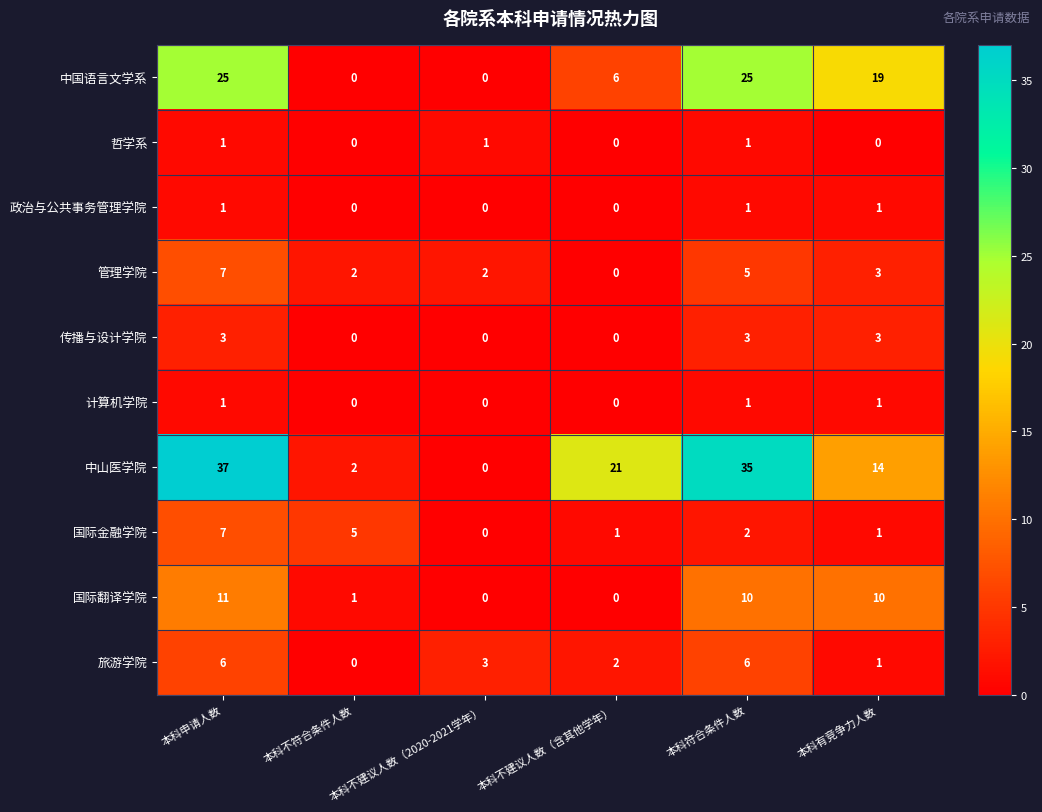

At which category does the chart reach its peak across all series?

本科申请人数